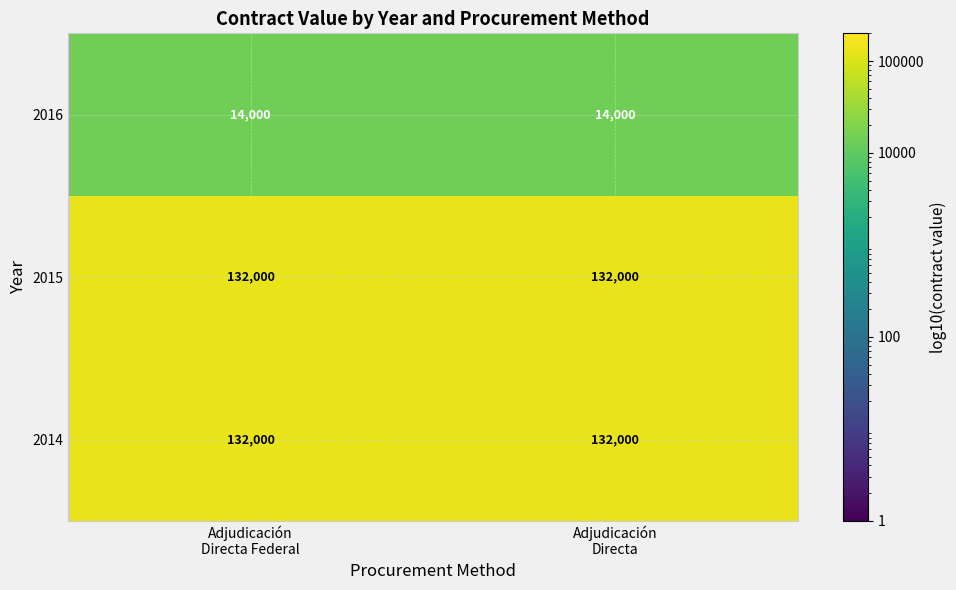

Reading left to right, what are all the values shown in this chart?

2016: 14000	14000
2015: 132000	132000
2014: 132000	132000